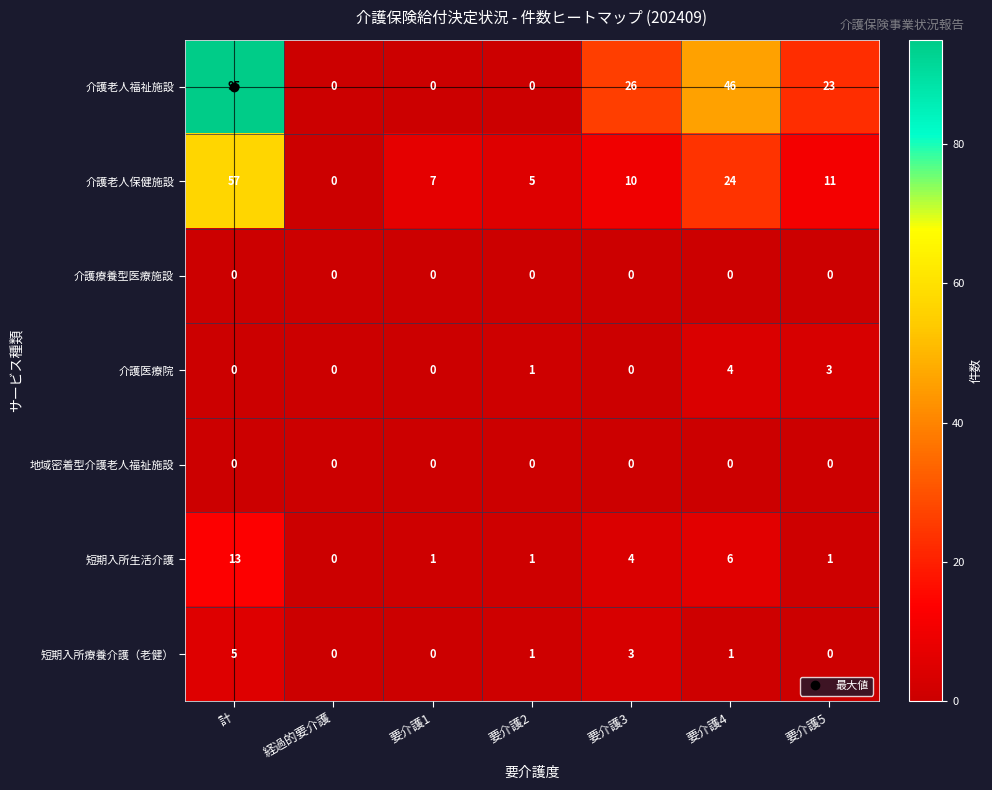

Where does the 介護老人保健施設 series first go above 10?

計